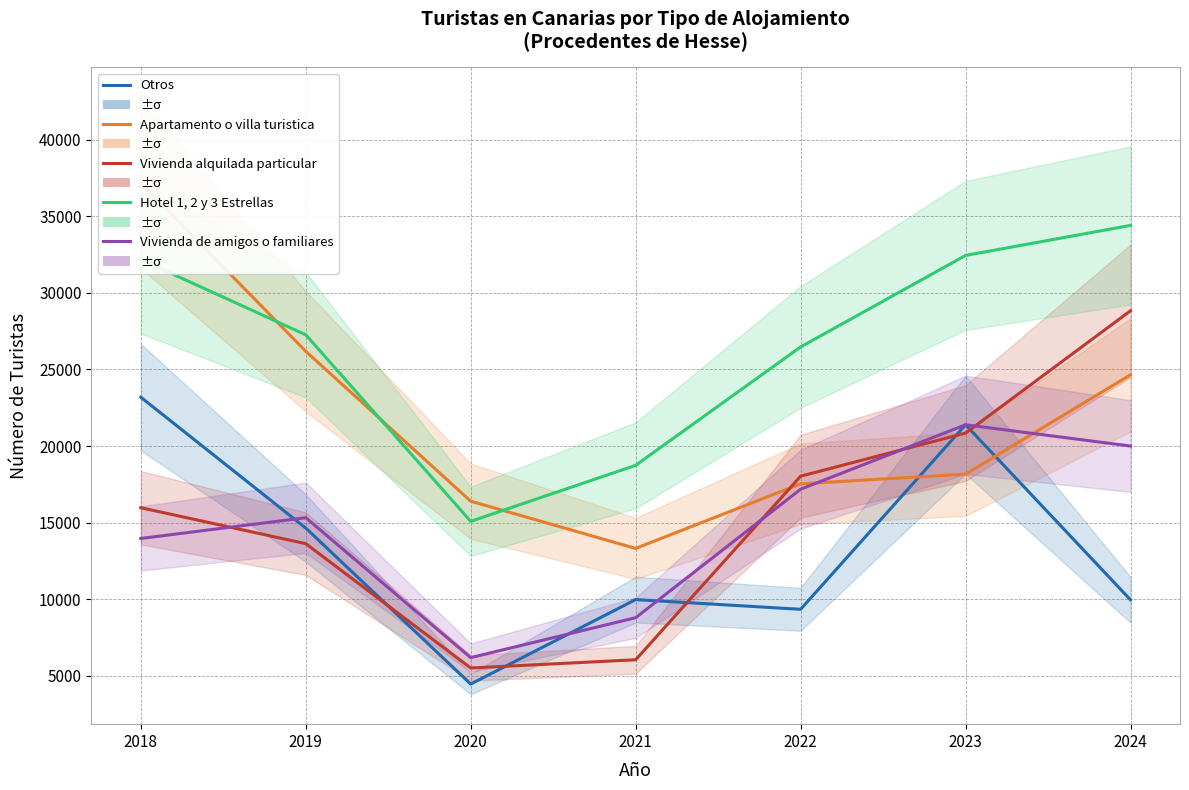

What is the difference between the highest and lowest values at 2023?

14279